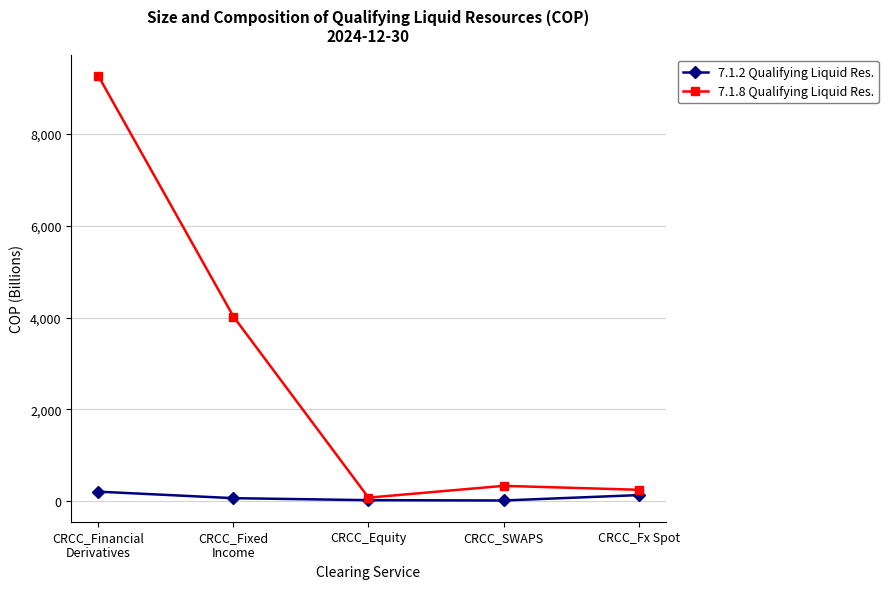

What is the highest value of the 7.1.2 Qualifying Liquid Res. series?

207.8